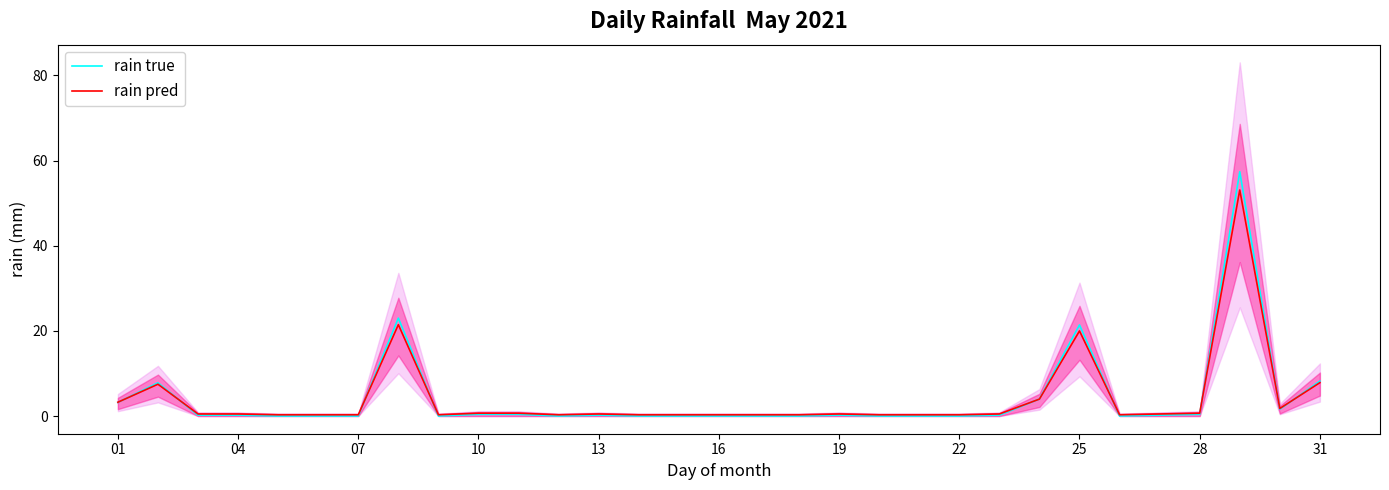

The rain pred series shows 0.3 at 22. True or false?

True